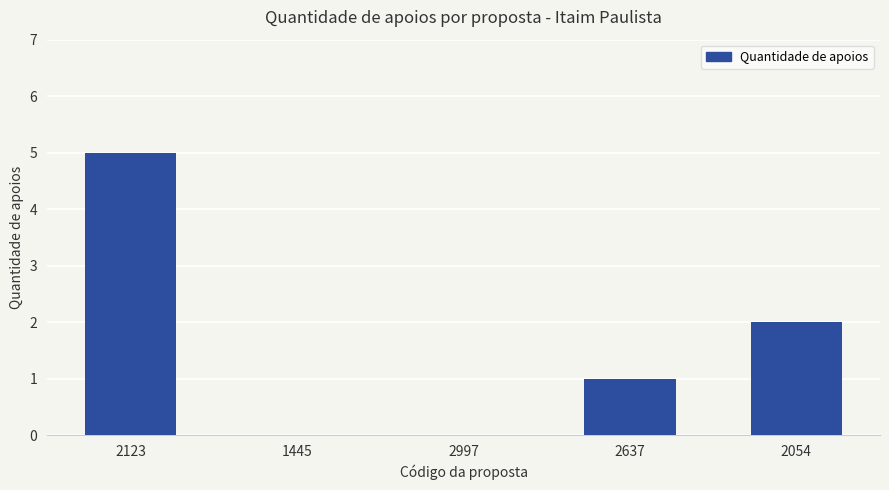

What is the ratio of the value at 2054 to the value at 2637?

2.0